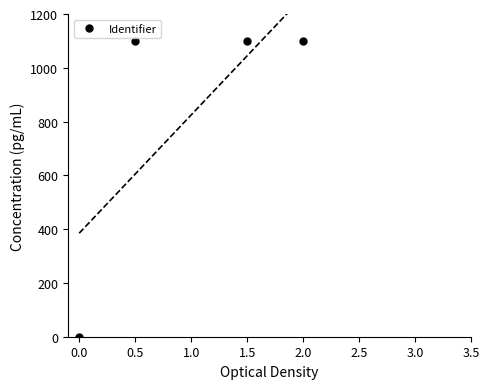

True or false: Identifier has more than 1 interior local peaks.

False